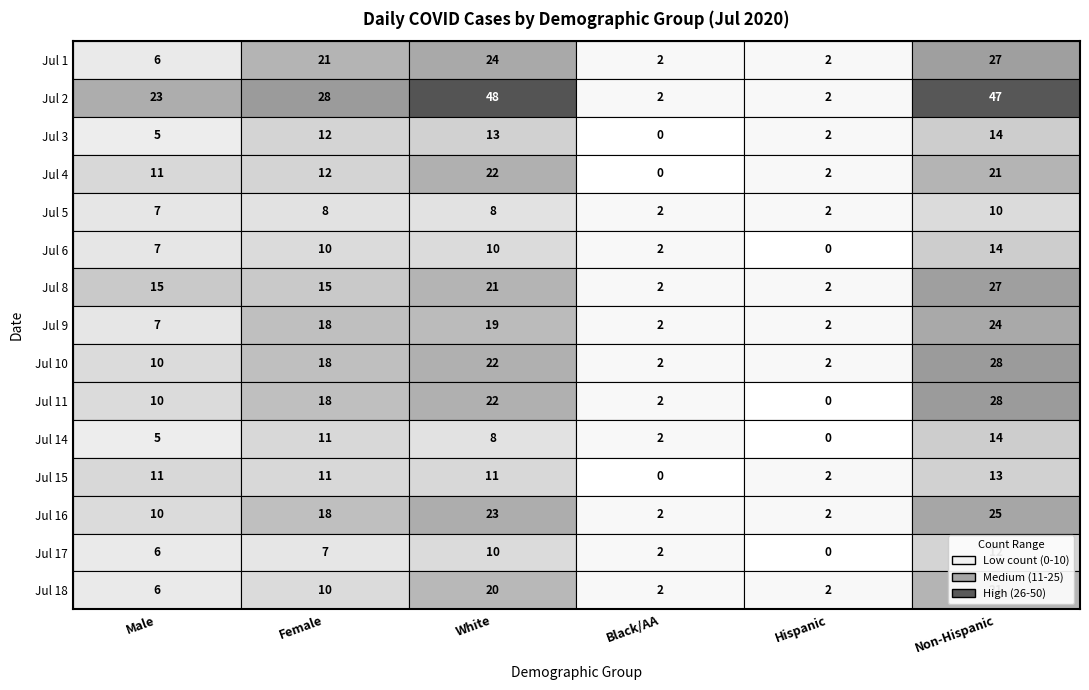

Between 2020-07-01 and 2020-07-28, which is larger?

2020-07-28